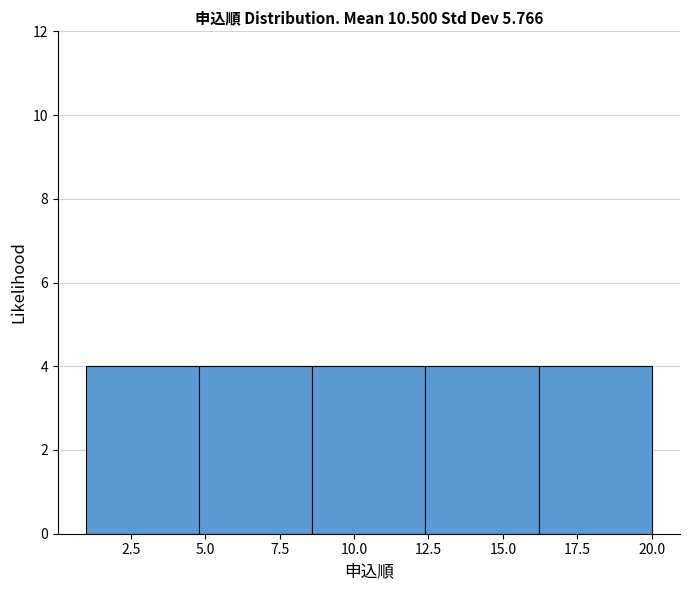

Reading left to right, transcribe this chart: for each bar, give the range it covers on the x-axis and its height. Neither the bar edges nor the heights are printed on the chart, so give them approximately, as read against the axes.

1.0 to 4.8: 4
4.8 to 8.6: 4
8.6 to 12.4: 4
12.4 to 16.2: 4
16.2 to 20.0: 4